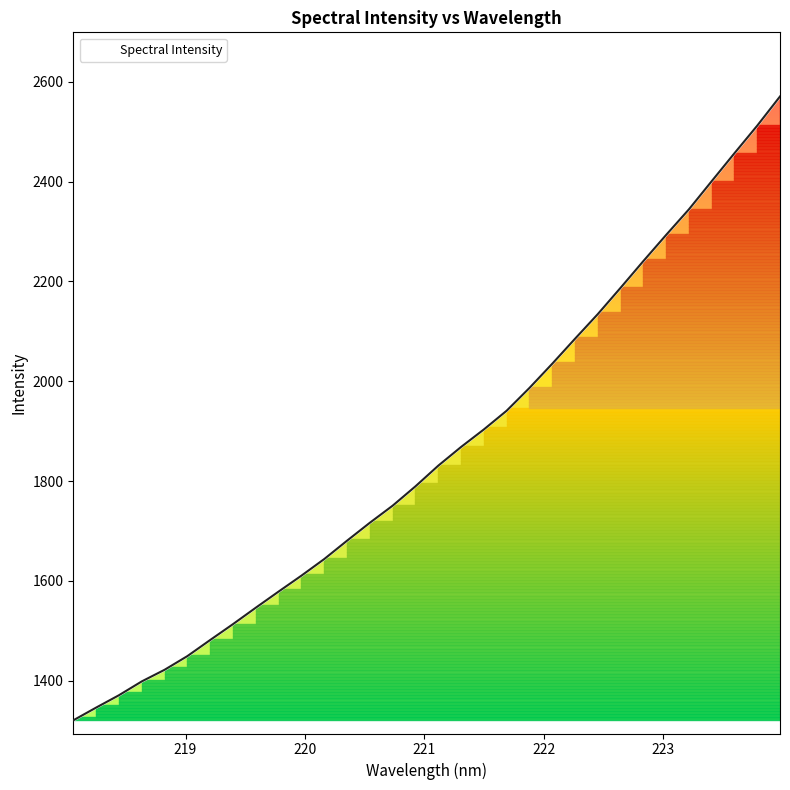

How many lines are shown in the chart?

1